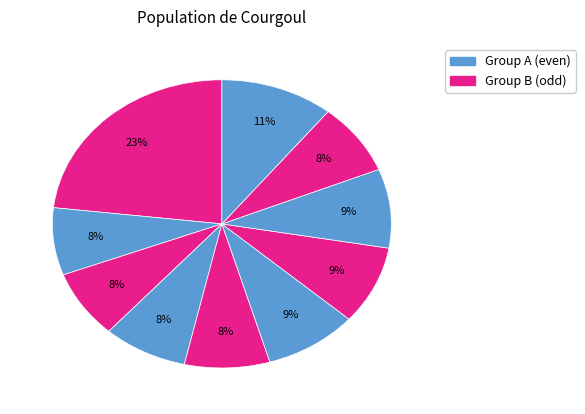

How many segments does this pie chart have?

10